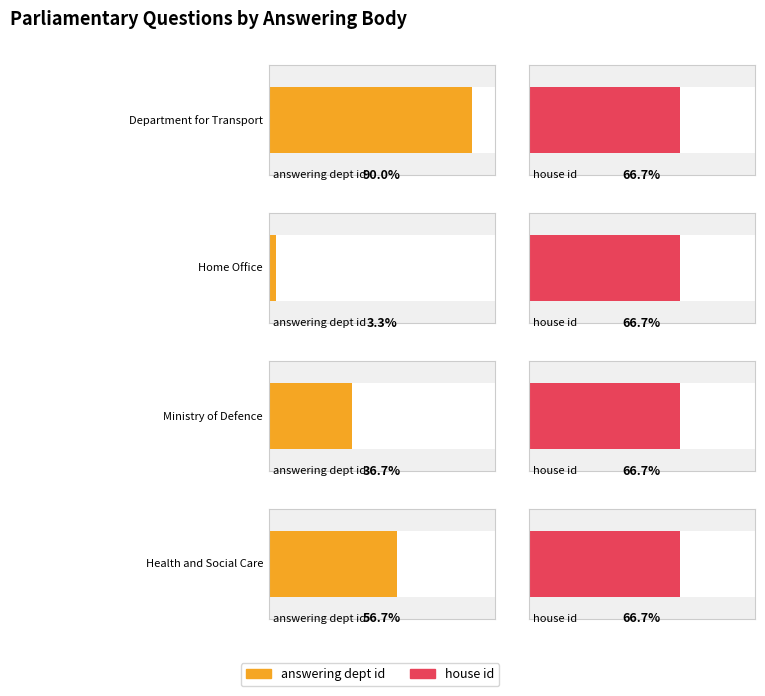

True or false: answering dept id has a value of 4 at Dept of Health and Social Care.

False